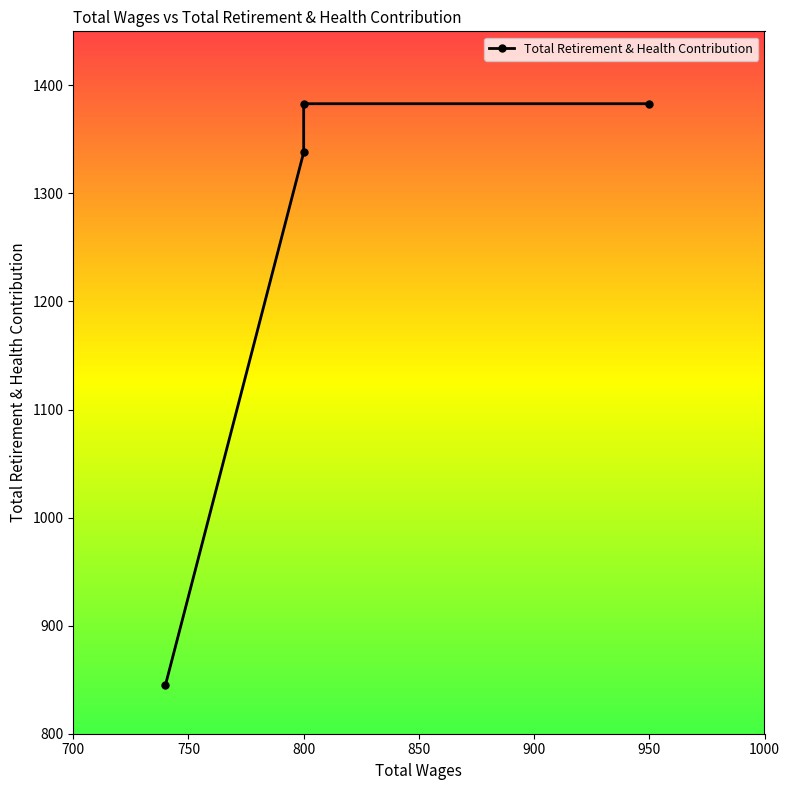

Count the number of categories in the chart.

4